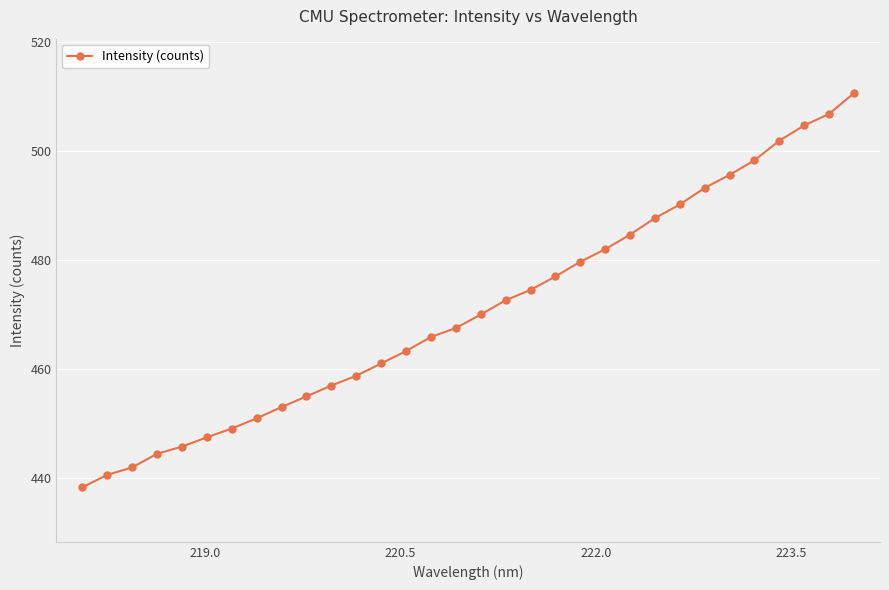

How many data points are less than 470?

16